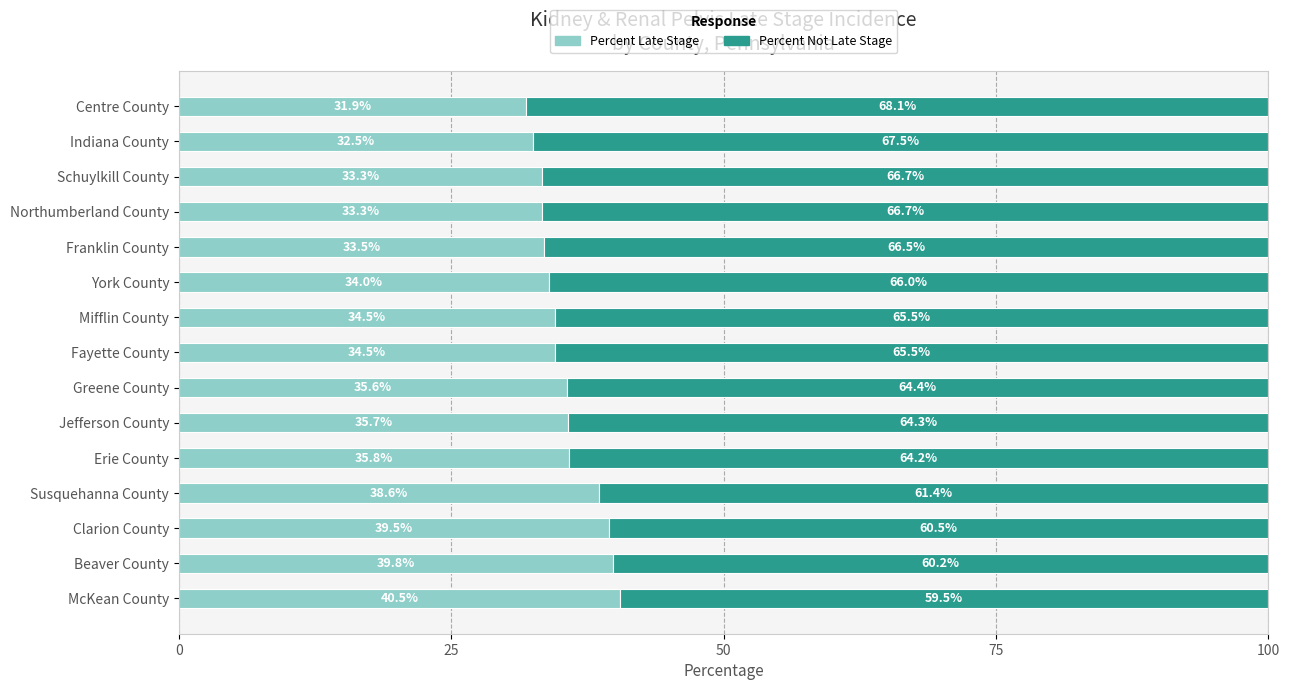

What is the total value across all series at McKean County?

100.0